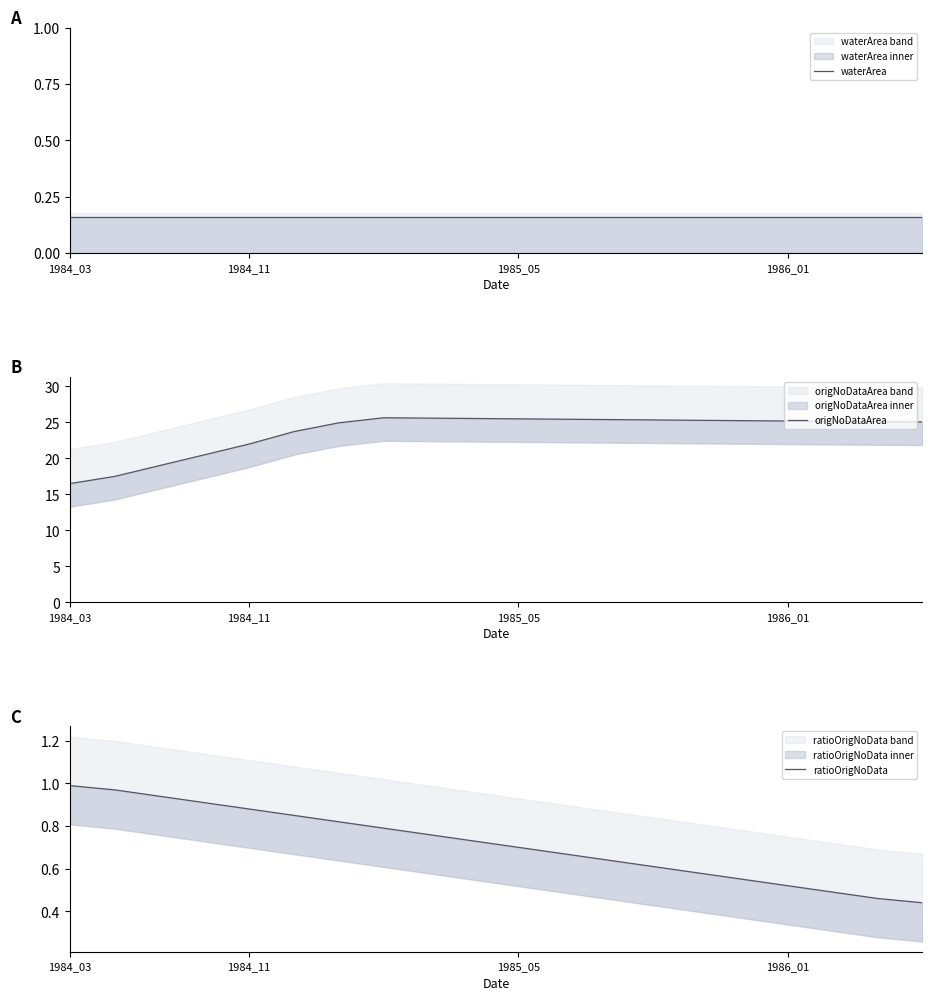

What is the difference between the ratioOrigNoData values at 13 and 5?

0.2